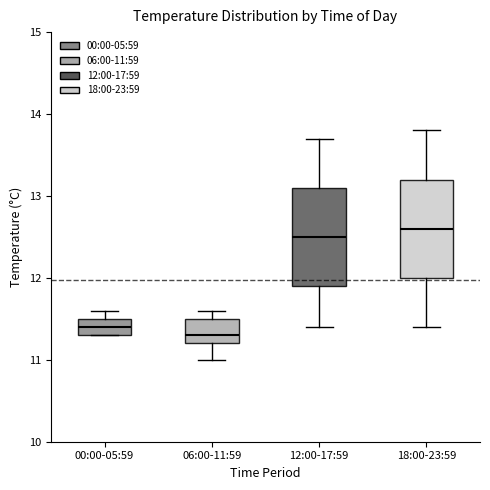

Where does the upper whisker of the box for 18:00-23:59 end on the y-axis? The values are not printed on the chart, so give them approximately, as read against the axis.

13.8